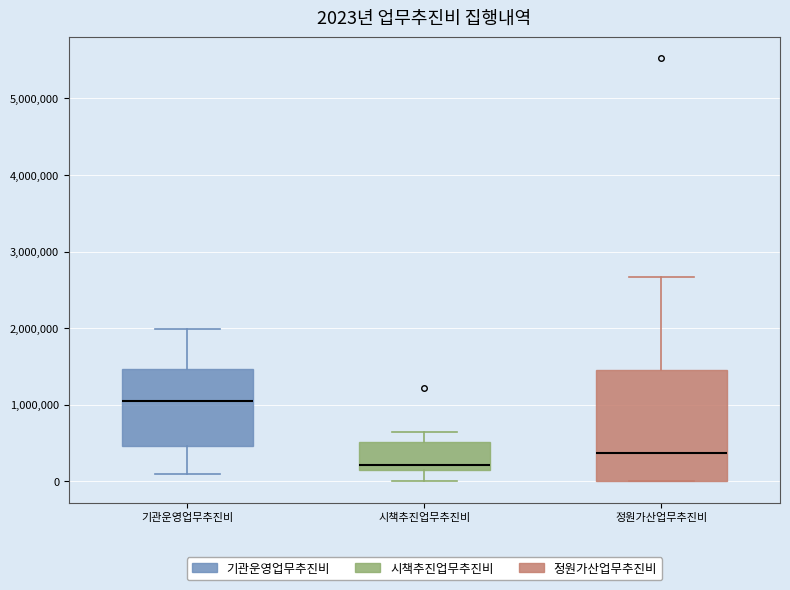

Which box is the tallest, from its lower edge to its upper edge?

정원가산업무추진비